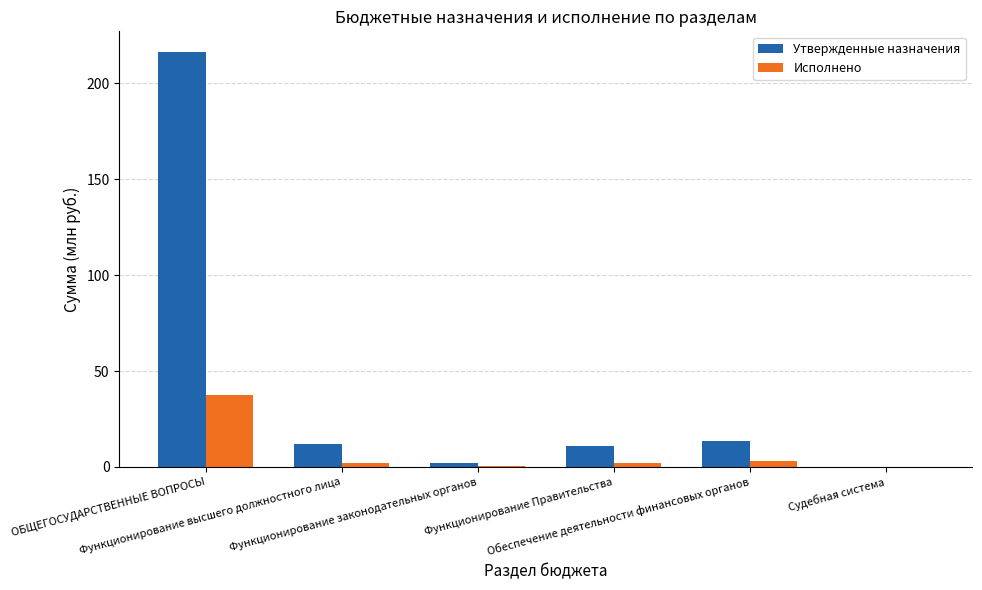

Rank the series by their maximum value, from highest to lowest.

Утвержденные назначения, Исполнено